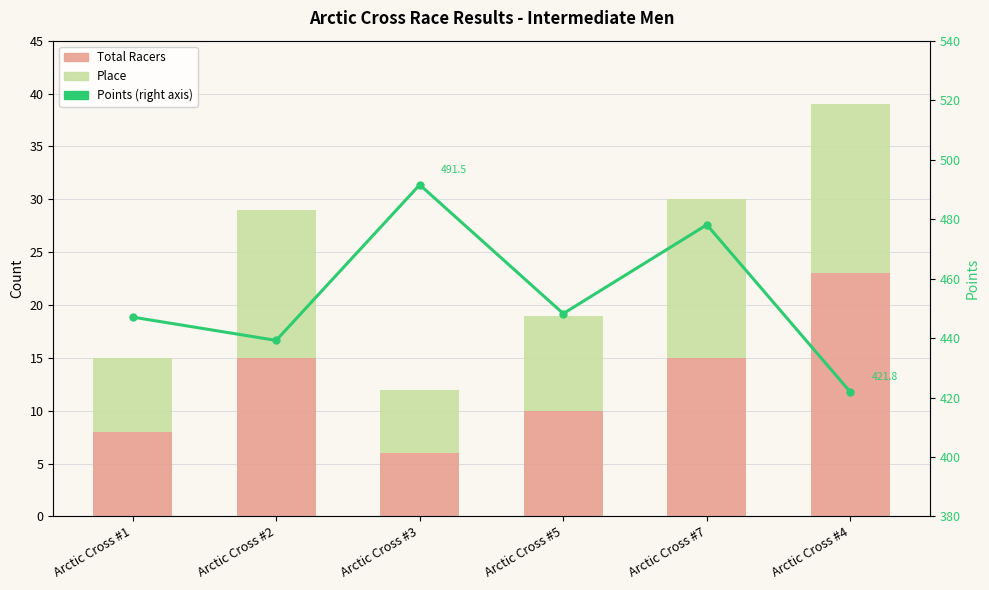

Is it true that Total Racers equals 14.5 at Arctic Cross #4?

False